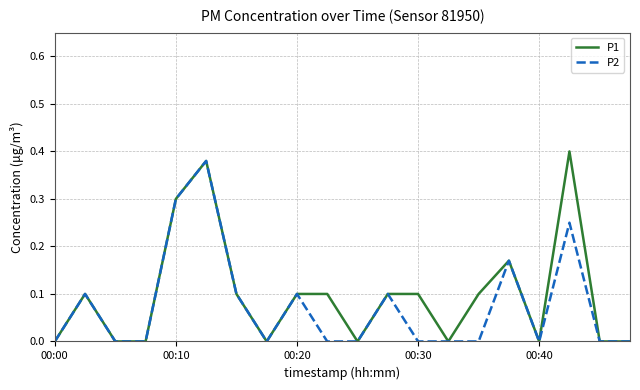

Which series has the largest range (max minus min)?

P1